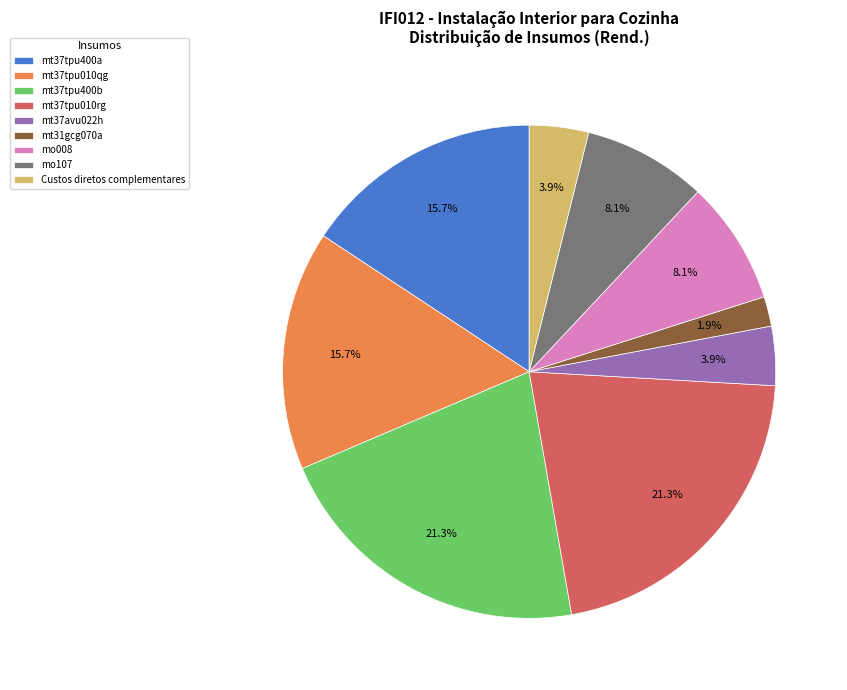

True or false: mo107 accounts for 8% of the total.

True